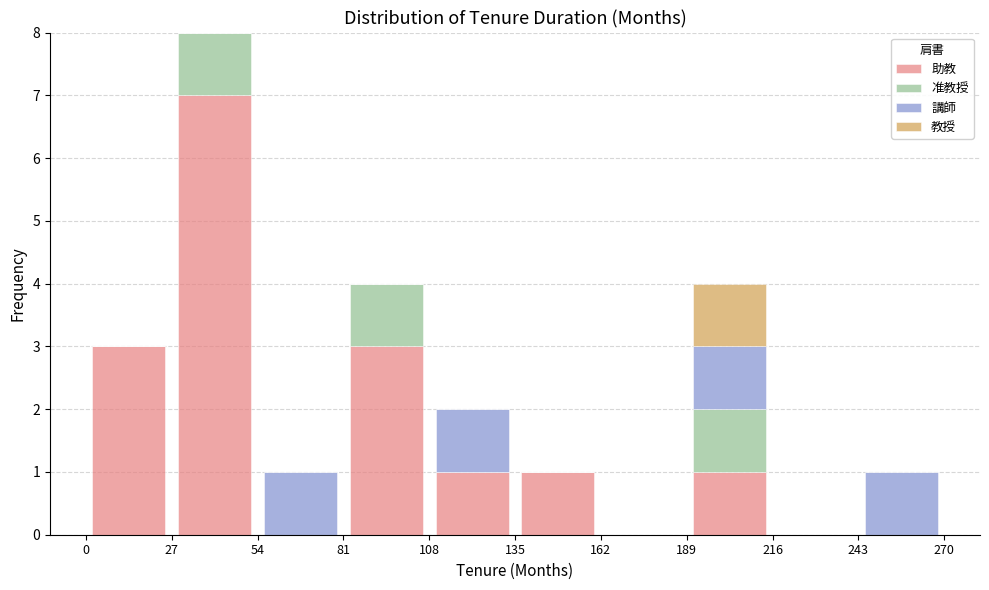

What is the total height of the stacked bar covering 108 to 135 on the x-axis? The values are not printed on the chart, so give them approximately, as read against the axis.

2